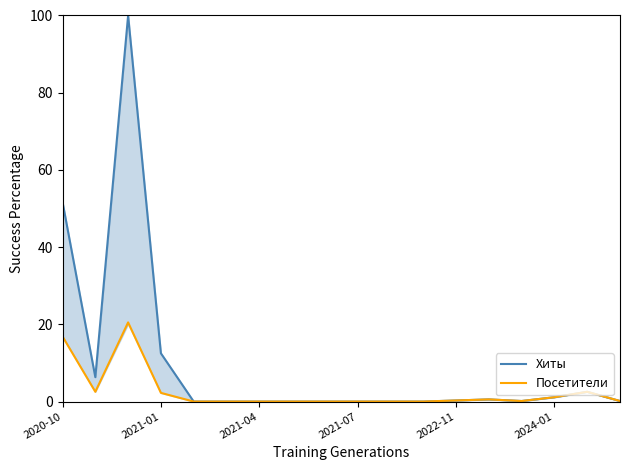

Does the chart display data point markers on the line(s)?

No